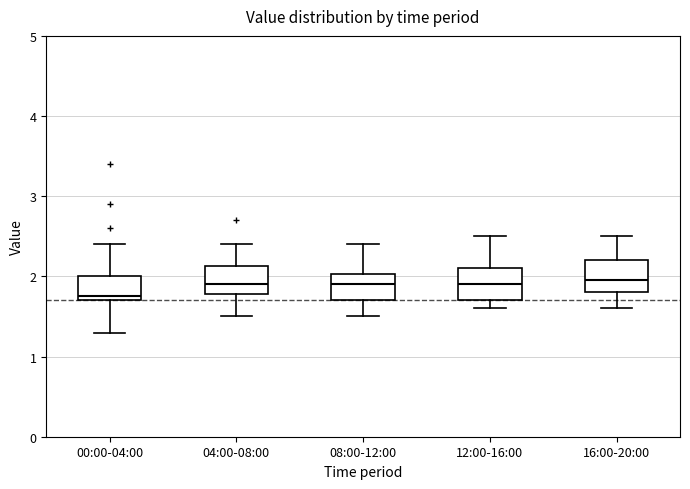

Reading left to right, transcribe this box plot: for each box, give where its median line is, the range the box spans, and where its two whiskers end, as read against the y-axis. The values are not printed on the chart, so give them approximately, as read against the axis.

00:00-04:00: median 1.8, box 1.7 to 2.0, whiskers 1.3 to 2.4
04:00-08:00: median 1.9, box 1.8 to 2.1, whiskers 1.5 to 2.4
08:00-12:00: median 1.9, box 1.7 to 2.0, whiskers 1.5 to 2.4
12:00-16:00: median 1.9, box 1.7 to 2.1, whiskers 1.6 to 2.5
16:00-20:00: median 2.0, box 1.8 to 2.2, whiskers 1.6 to 2.5